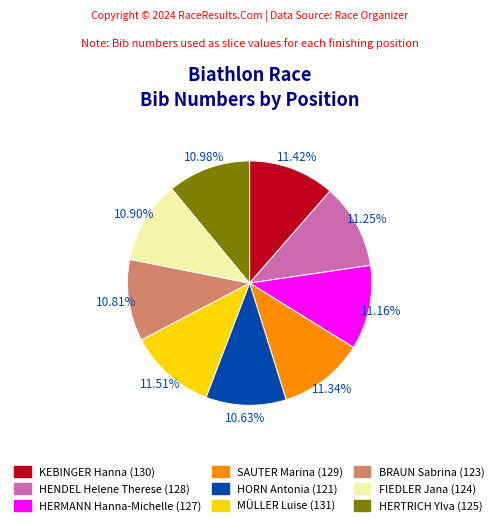

Combined, do HERMANN Hanna-Michelle and SAUTER Marina account for over 50%?

No